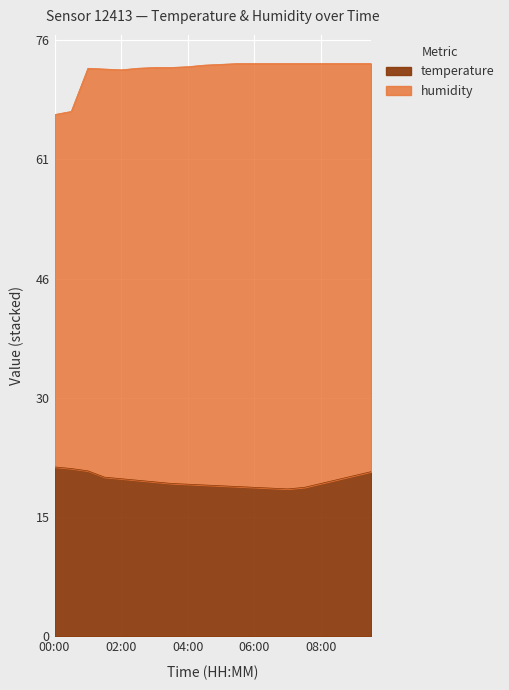

What is the lowest value of the temperature series?

18.8